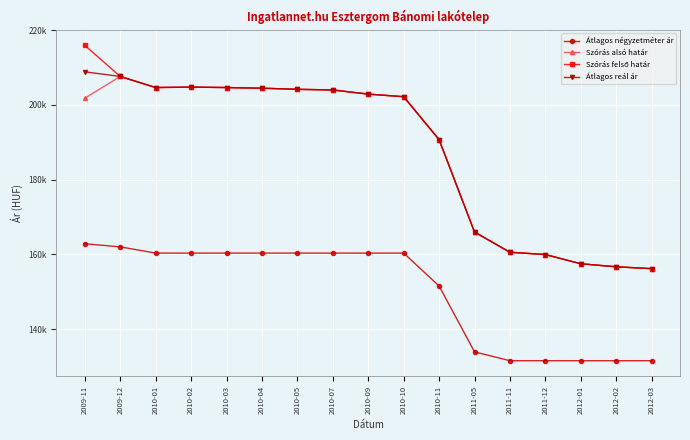

List the series in order of their peak value, lowest first.

Átlagos négyzetméter ár, Szórás alsó határ, Átlagos reál ár, Szórás felső határ